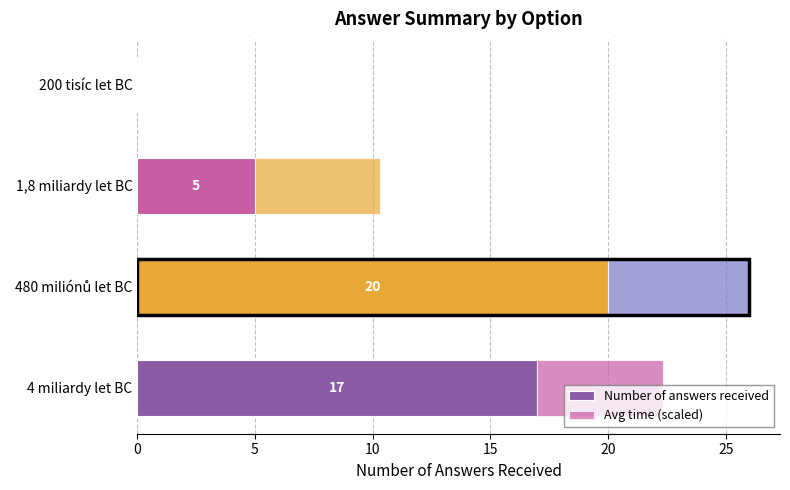

How many values in the Number of answers received series are below 17?

2